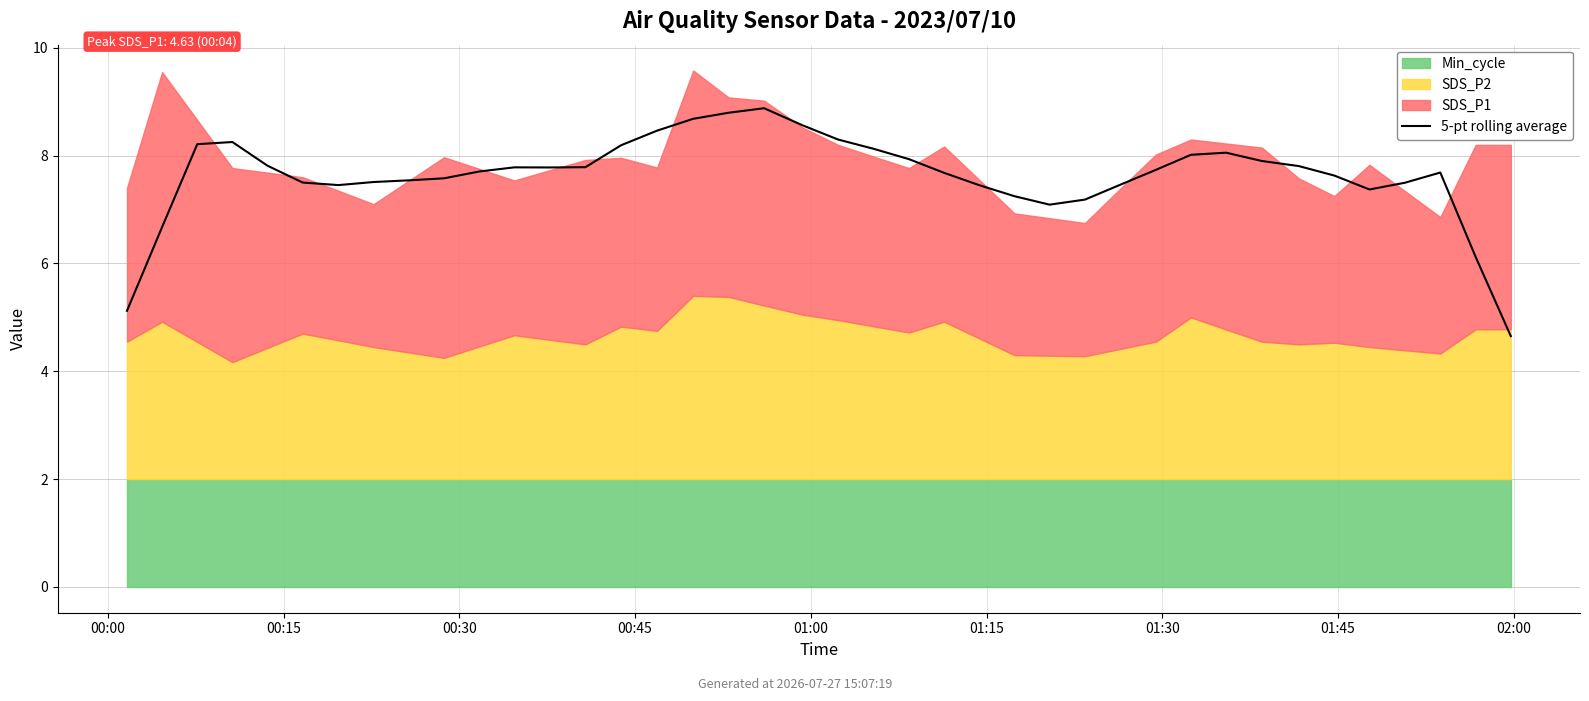

What is the change in value from 00:30 to 15?

+0.3